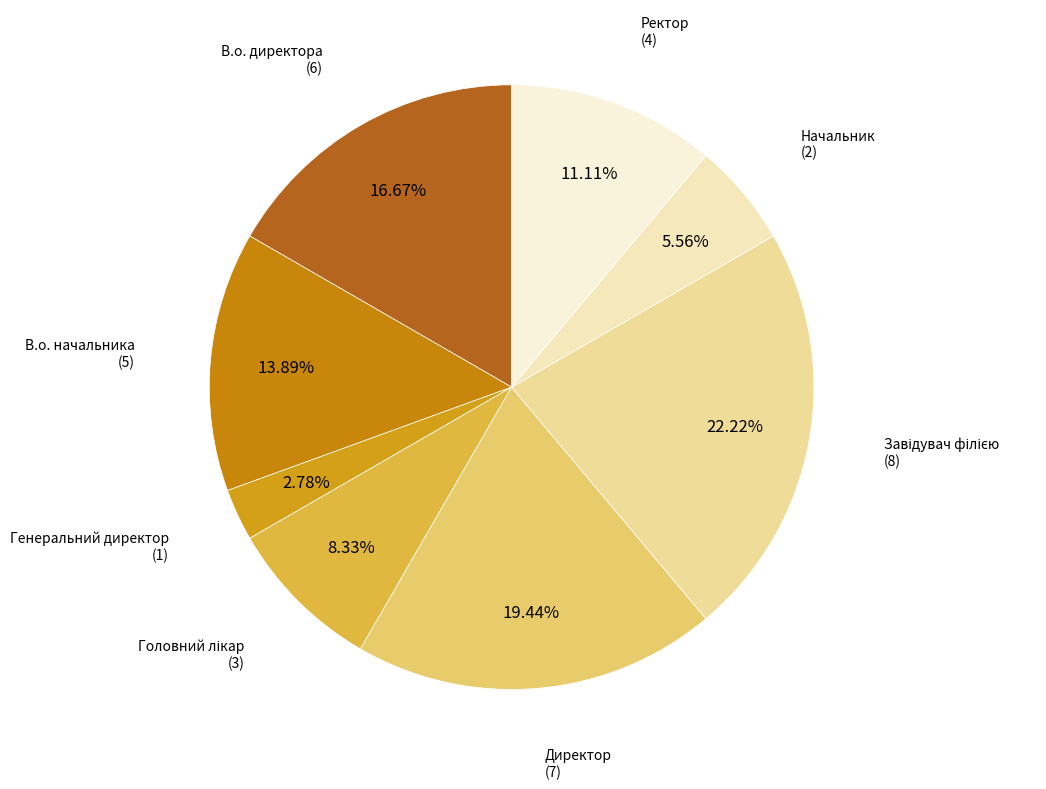

To the nearest percent, what portion does В.о. директора represent?

17%